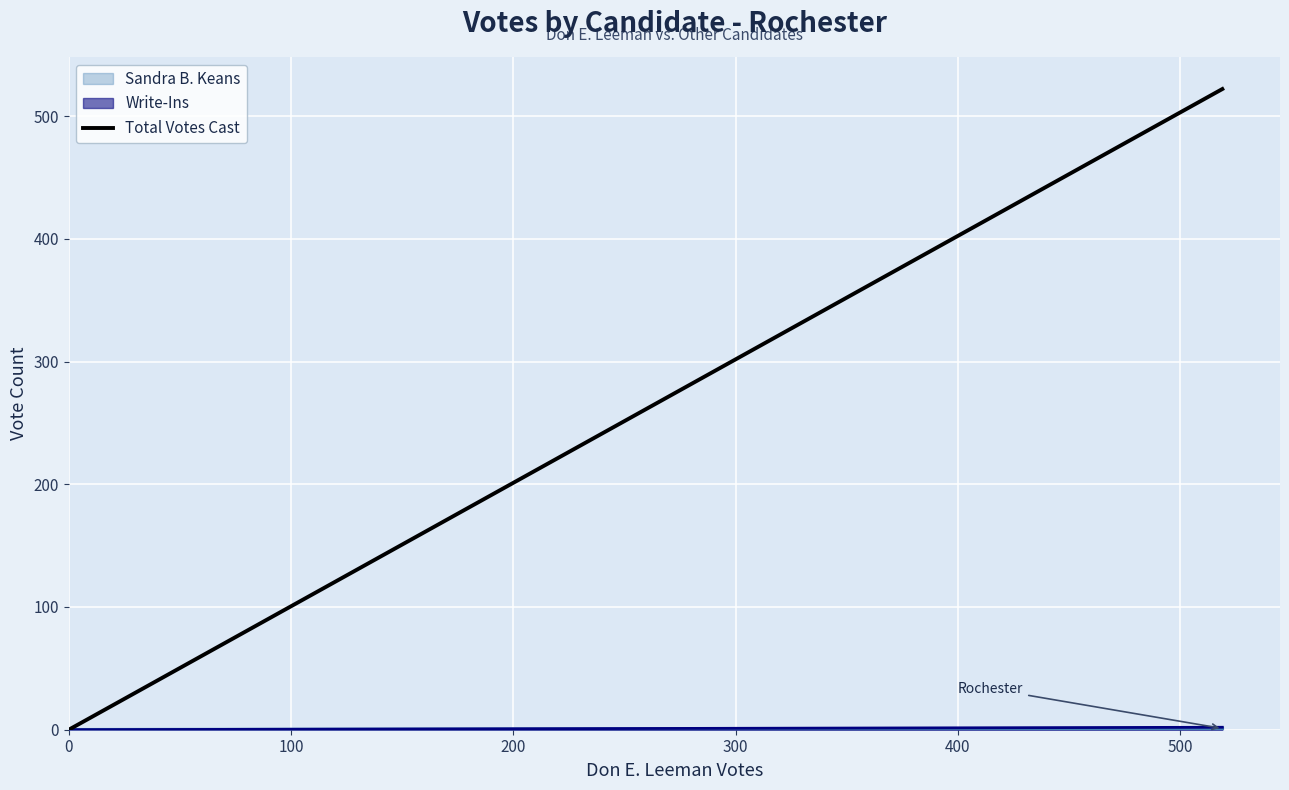

Reading left to right, transcribe all the data shown in this chart.

0	522